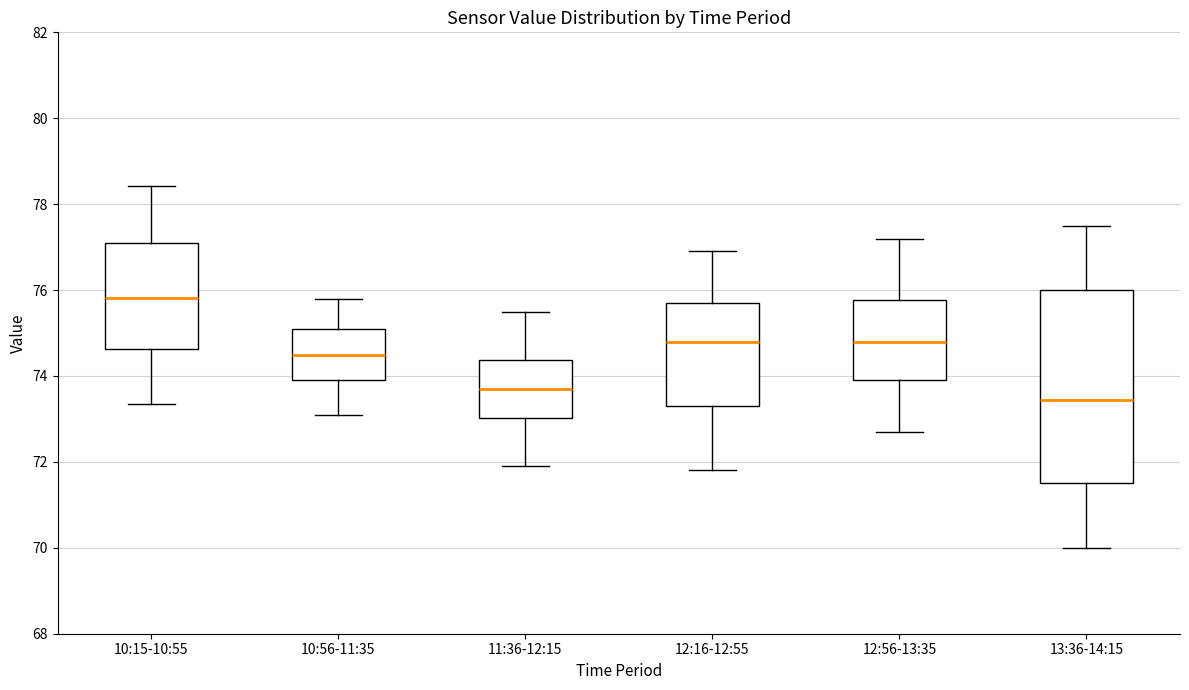

Comparing the boxes themselves (not the whiskers), which one is the tallest?

13:36-14:15